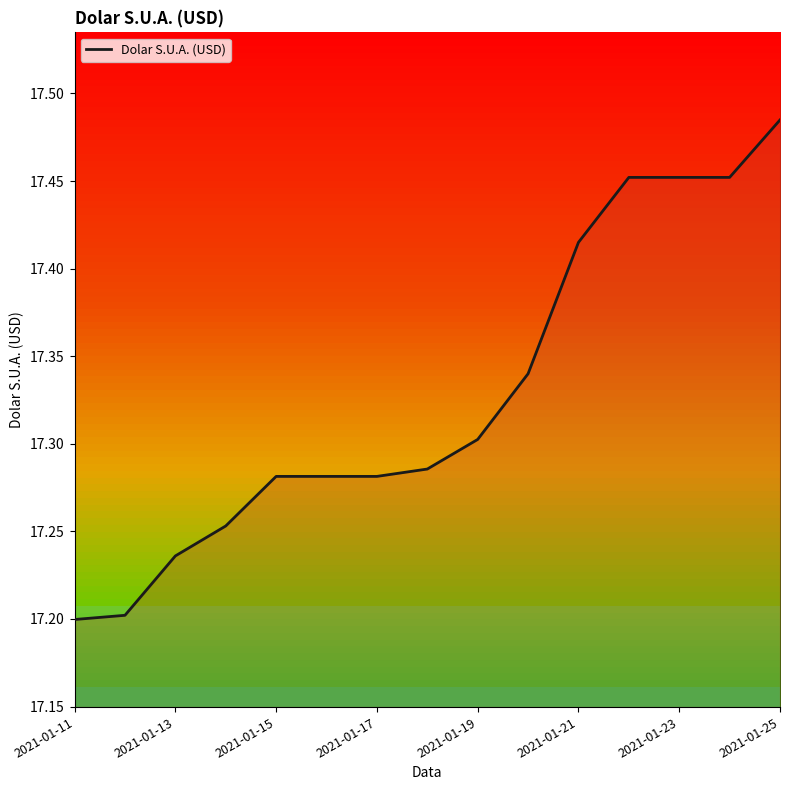

What is the difference between the maximum and minimum values?

0.3